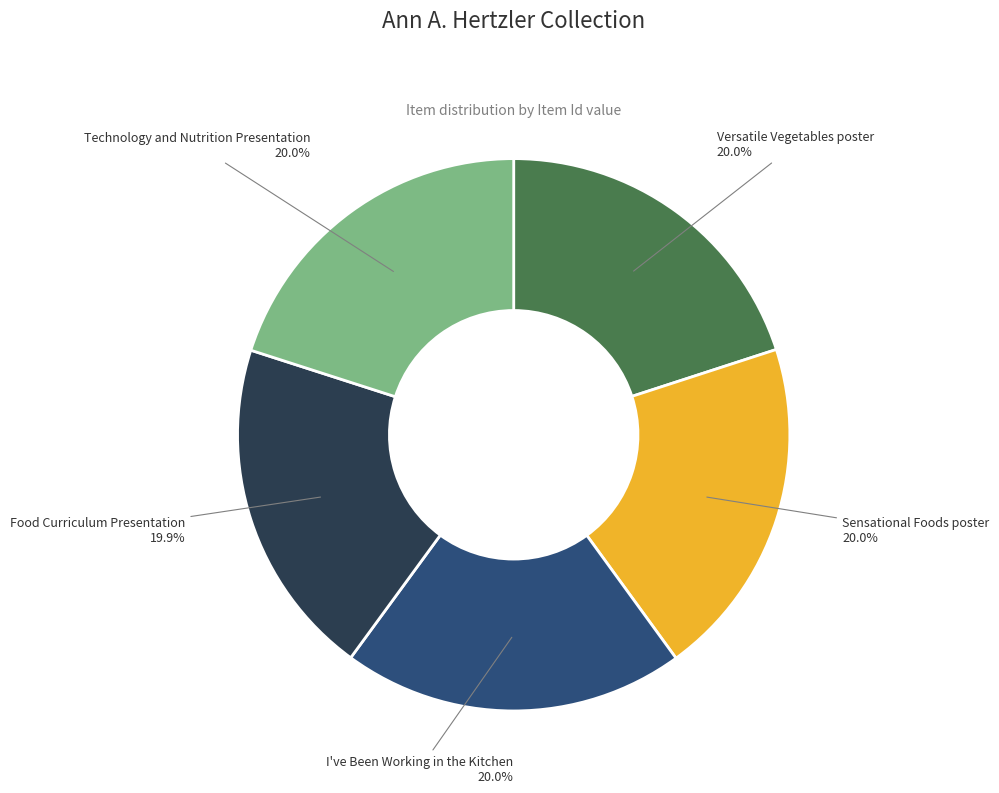

Does any single category account for the majority?

No